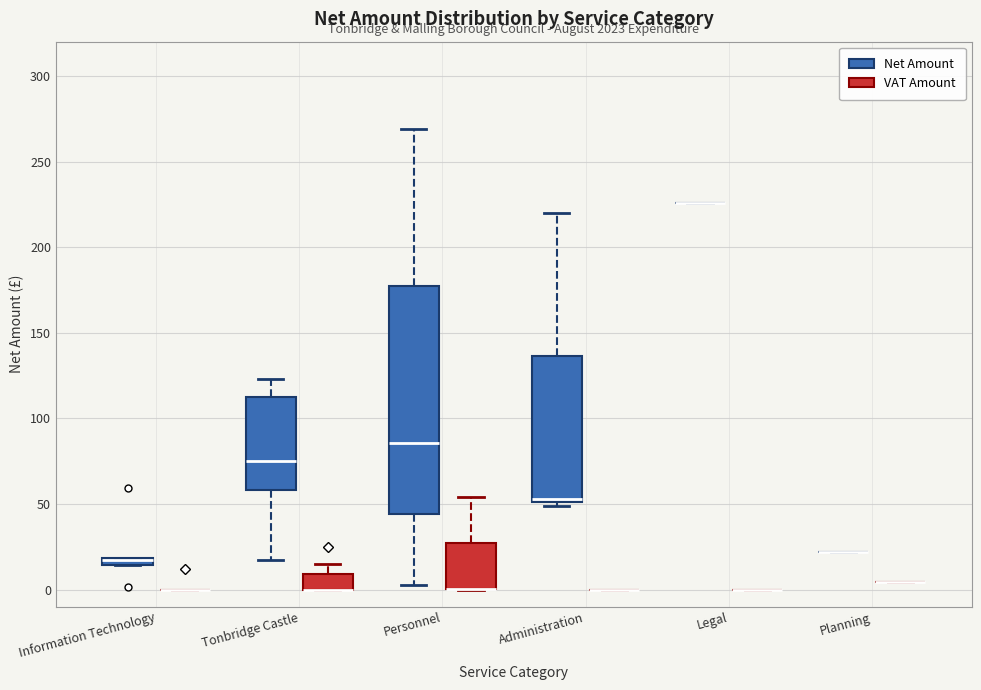

Where is the lower edge of the box for Tonbridge Castle (VAT Amount) on the y-axis? The values are not printed on the chart, so give them approximately, as read against the axis.

0